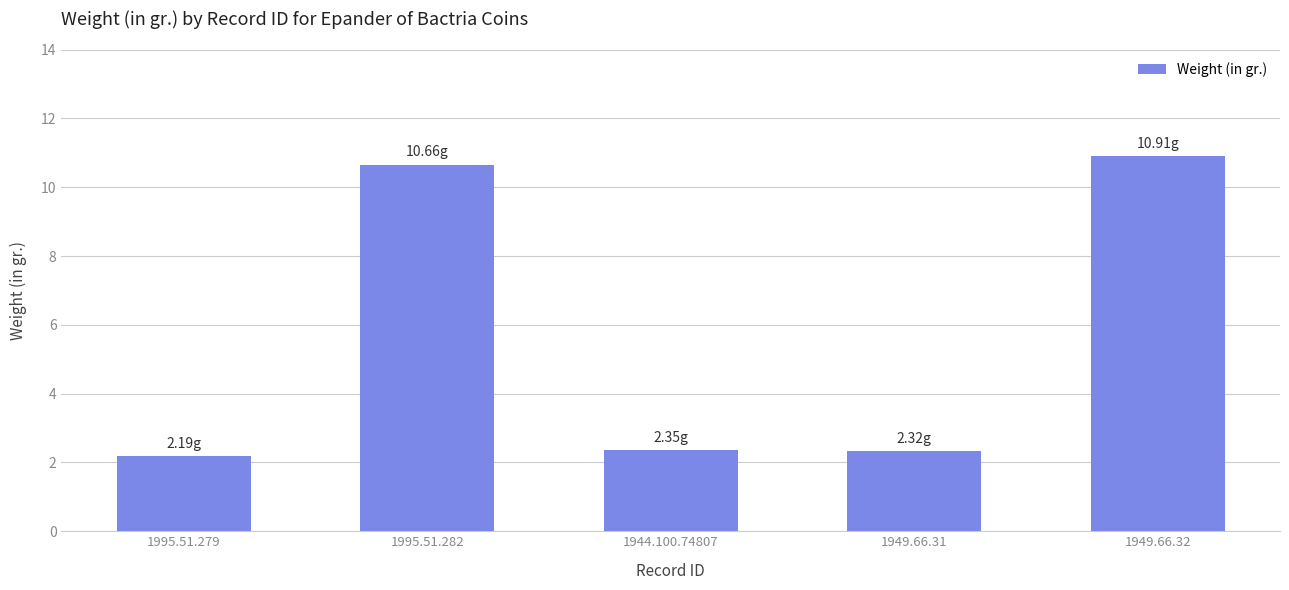

What is the difference between the maximum and minimum values?

8.7